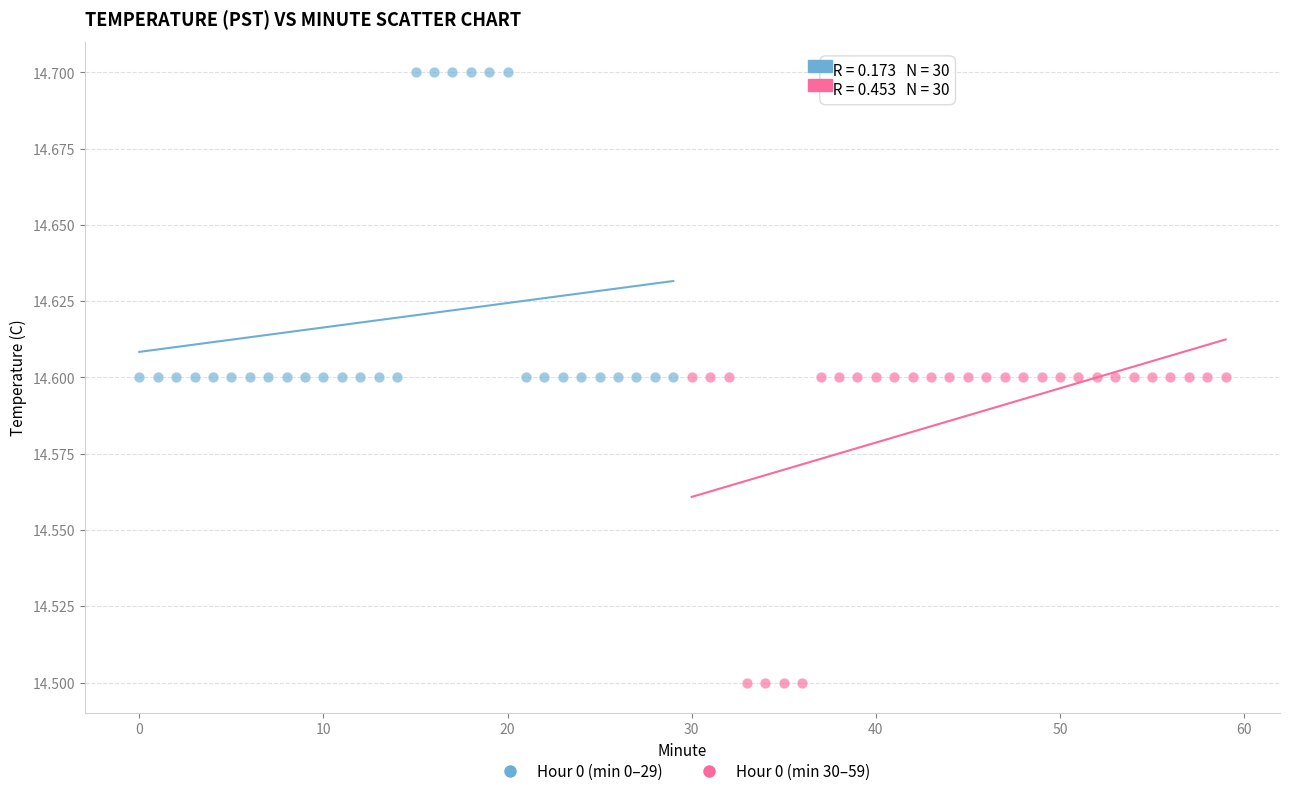

Which series reaches the minimum Y coordinate?

Hour 0 (min 30–59)